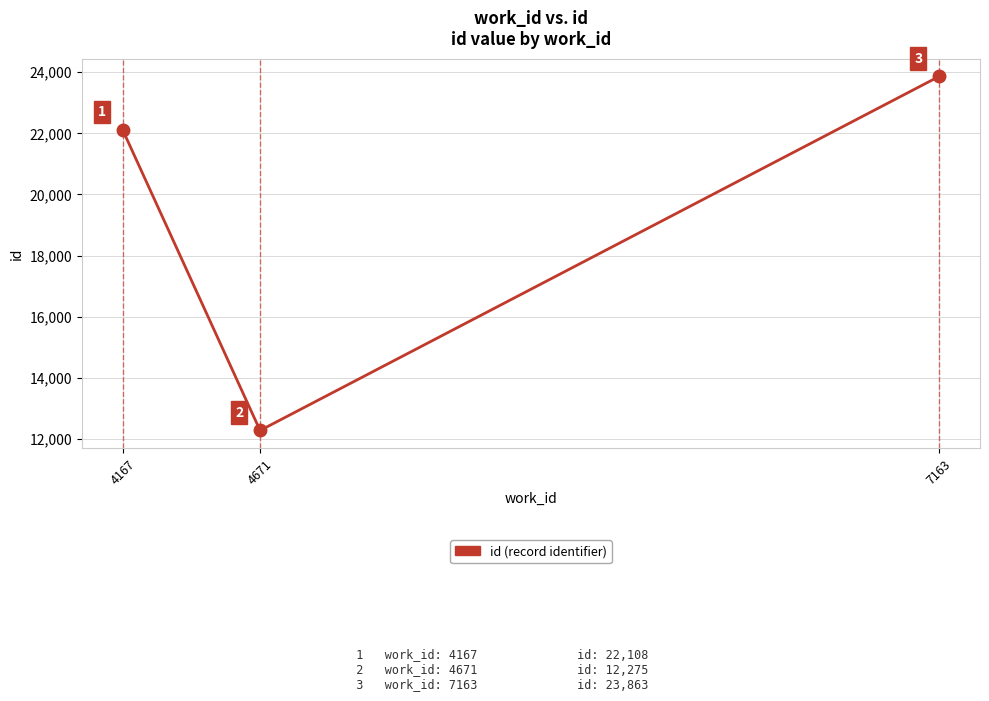

List the labels in order of value, smallest first.

4671, 4167, 7163